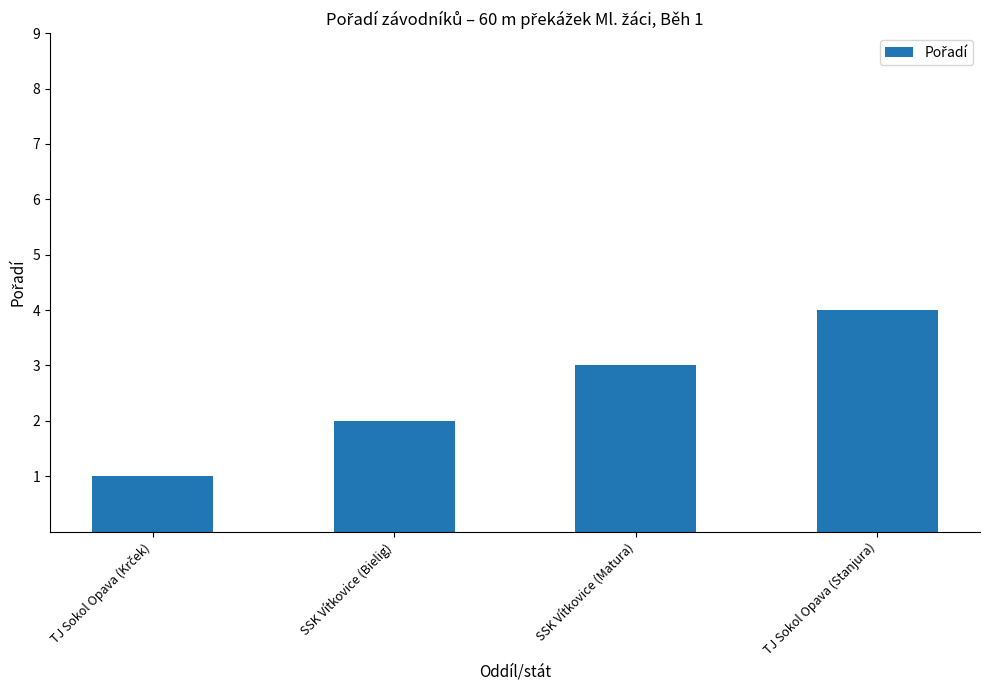

Count the values in the range 2 to 4.

3